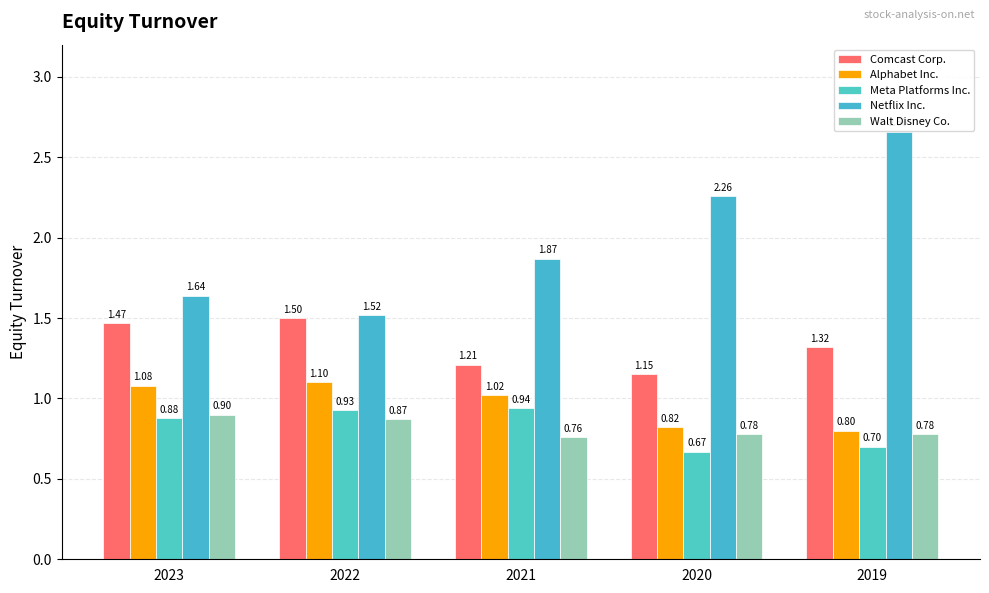

What is the difference between the highest and lowest values at 2019?

2.0